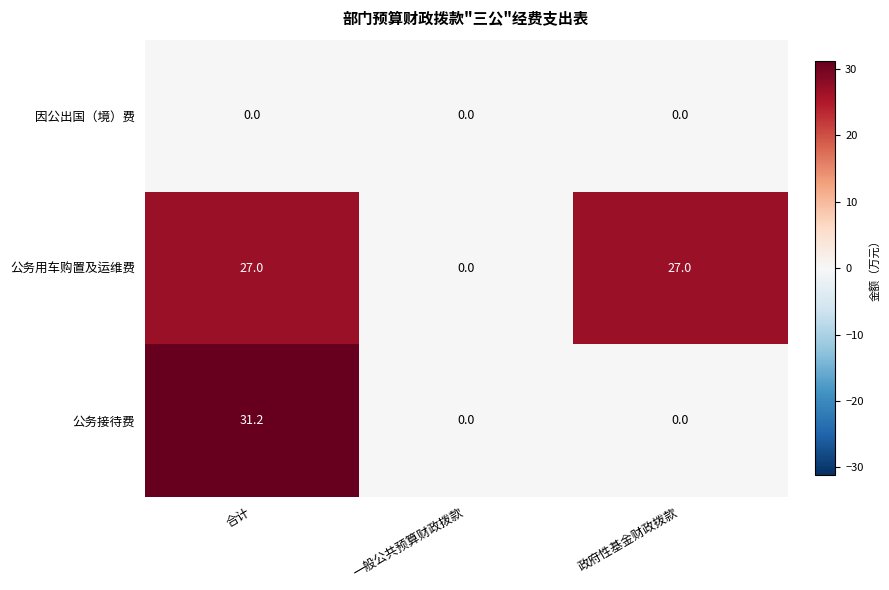

Which series has the widest spread of values?

公务接待费